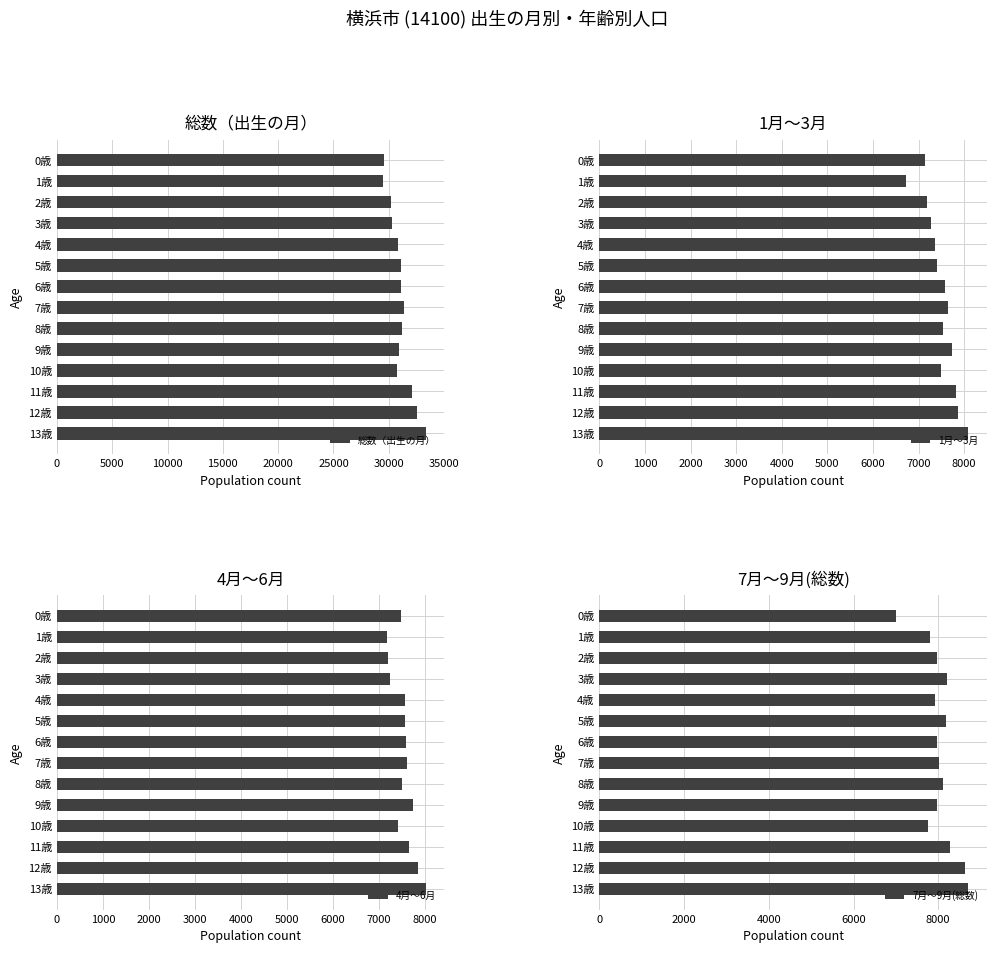

What is the sum of the 総数（出生の月） values at 0歳 and 6歳?

60694